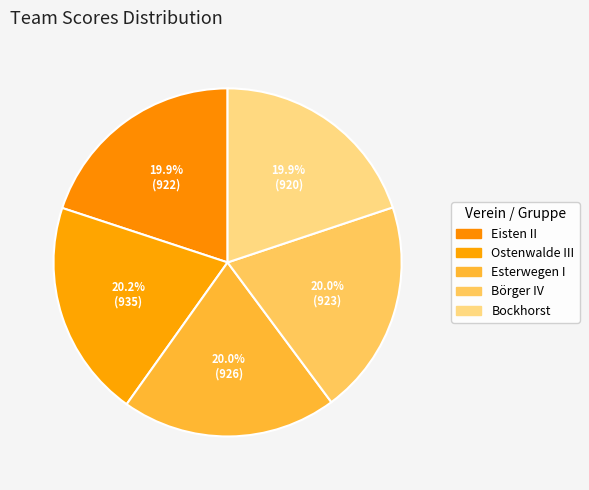

Which category has the smallest portion of the pie?

Bockhorst